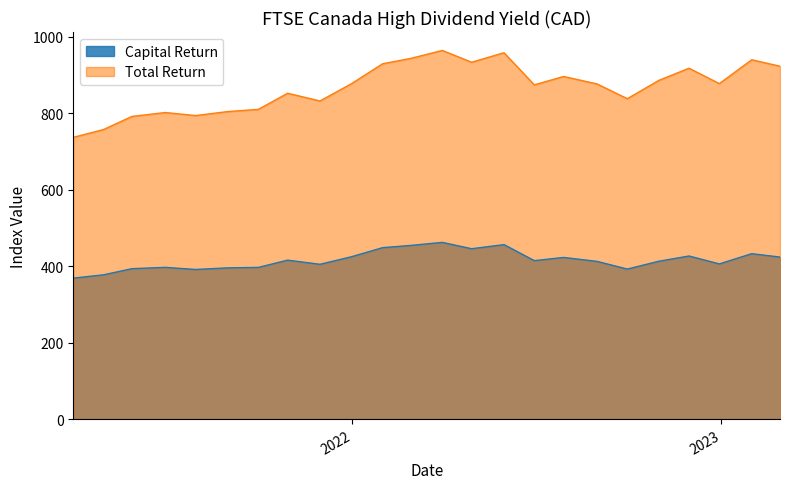

Is it true that Total Return equals 1571.2 at 2023-02-28?

False